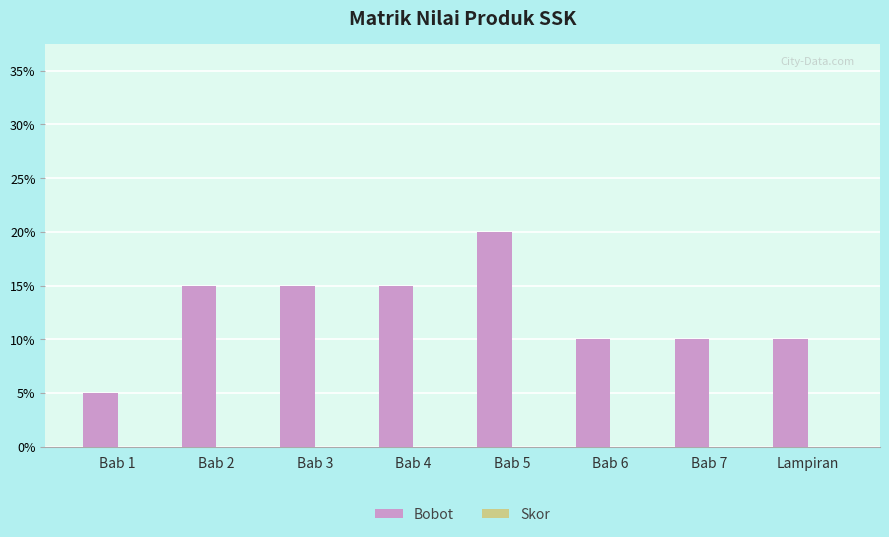

Which has a higher value, Bab 7 or Bab 4?

Bab 4